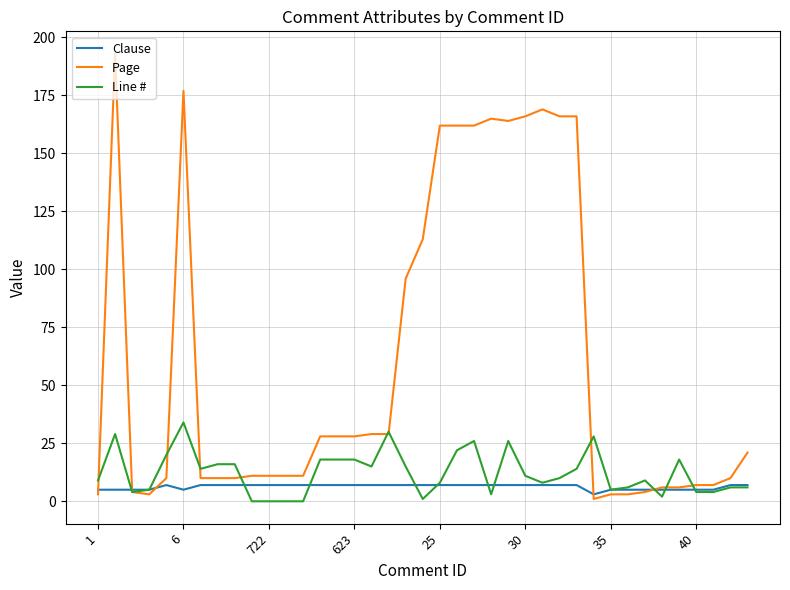

Which series has the widest spread of values?

Page